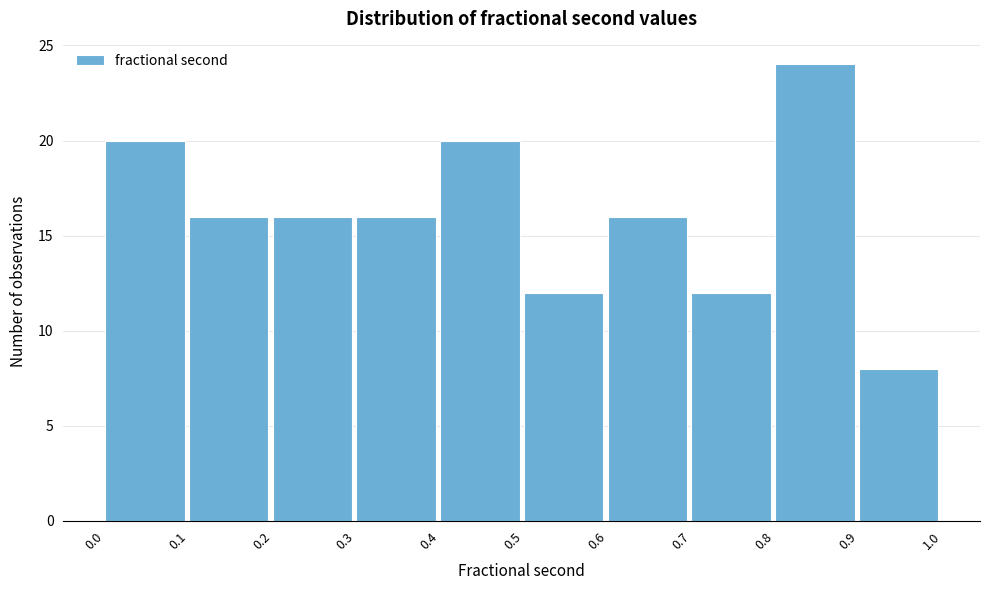

How tall is the bar that spans 0.6 to 0.7 on the x-axis? The values are not printed on the chart, so give them approximately, as read against the axis.

16